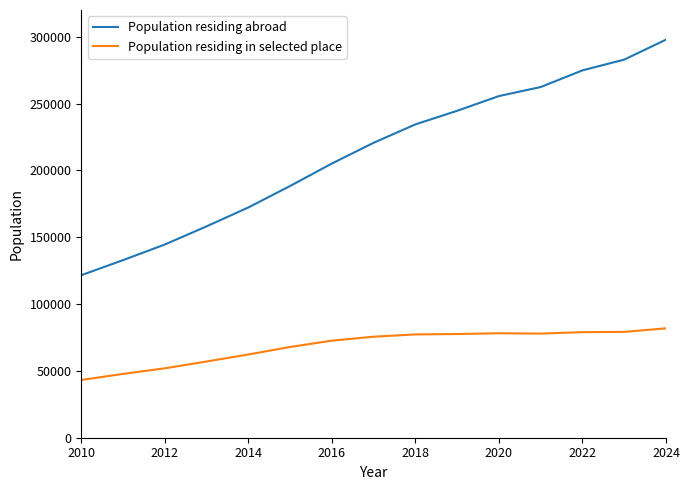

Between 2022 and 2014, which series saw the biggest shift?

Population residing abroad